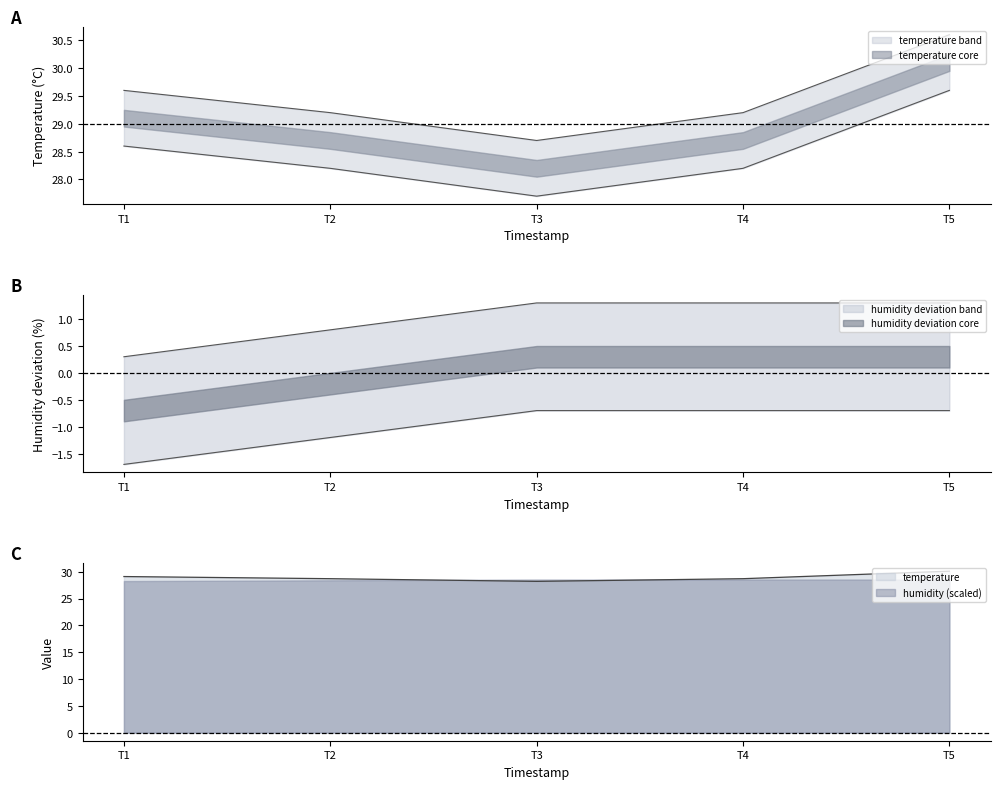

Count the temperature values in the range 29 to 30.

3